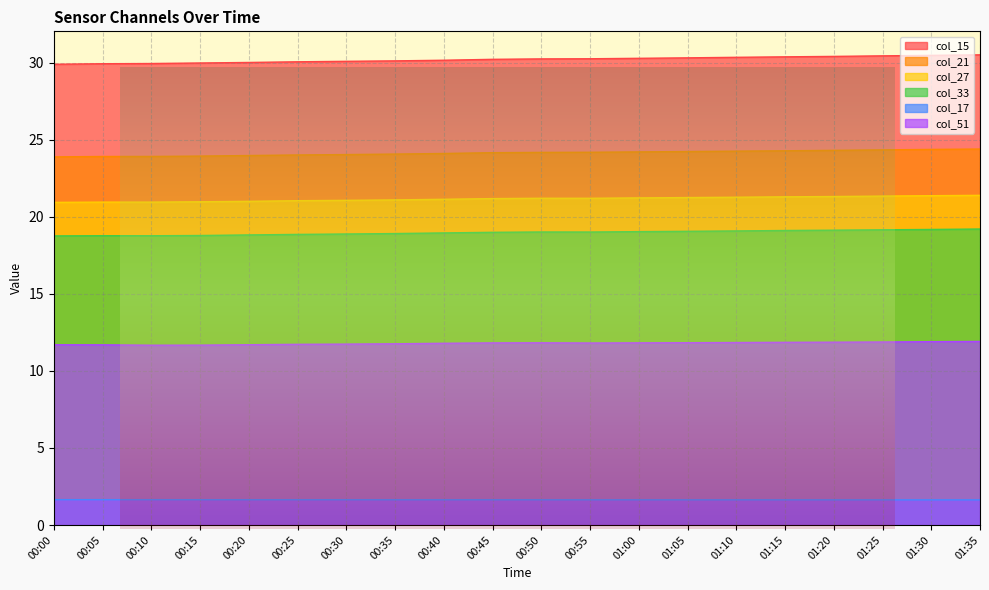

Which category has the lowest value in the col_21 series?

00:00